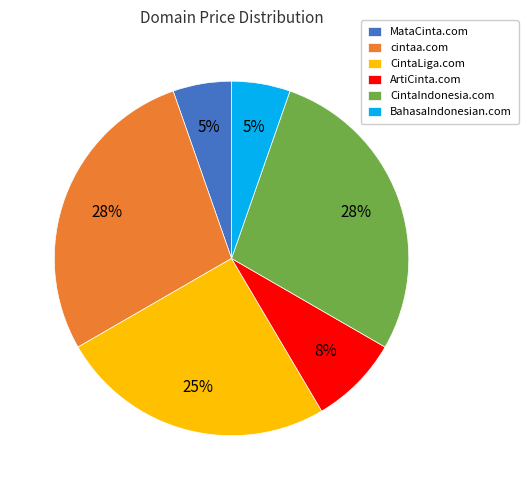

Is the sum of BahasaIndonesian.com and CintaLiga.com greater than half?

No